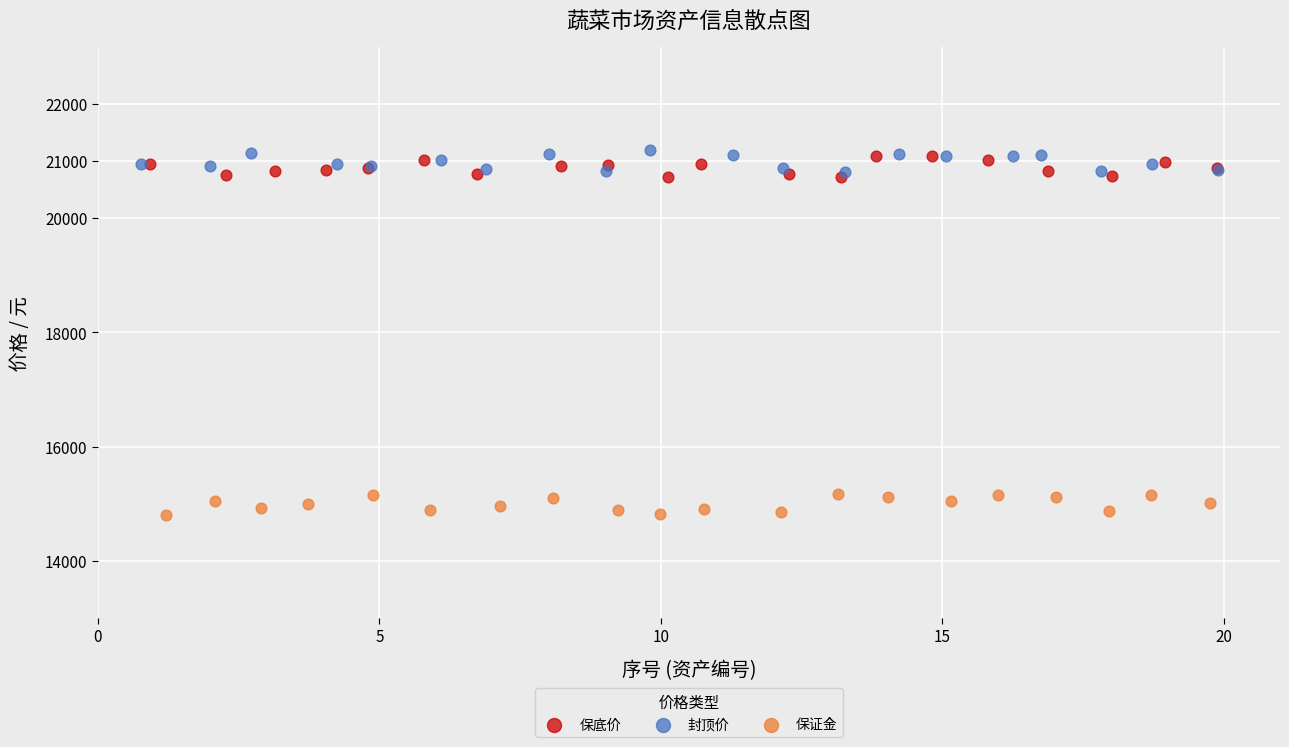

What are all the series names shown in the legend?

保底价, 封顶价, 保证金